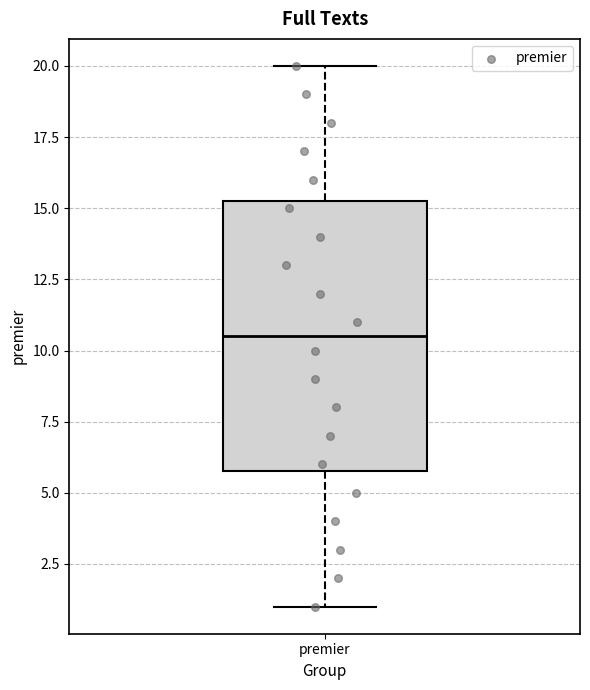

Read this box plot against the y-axis: the position of the median line, the range covered by the box, and the ends of both whiskers. The values are not printed on the chart, so give them approximately, as read against the axis.

median 10.5, box 6.0 to 15.5, whiskers 1.0 to 20.0